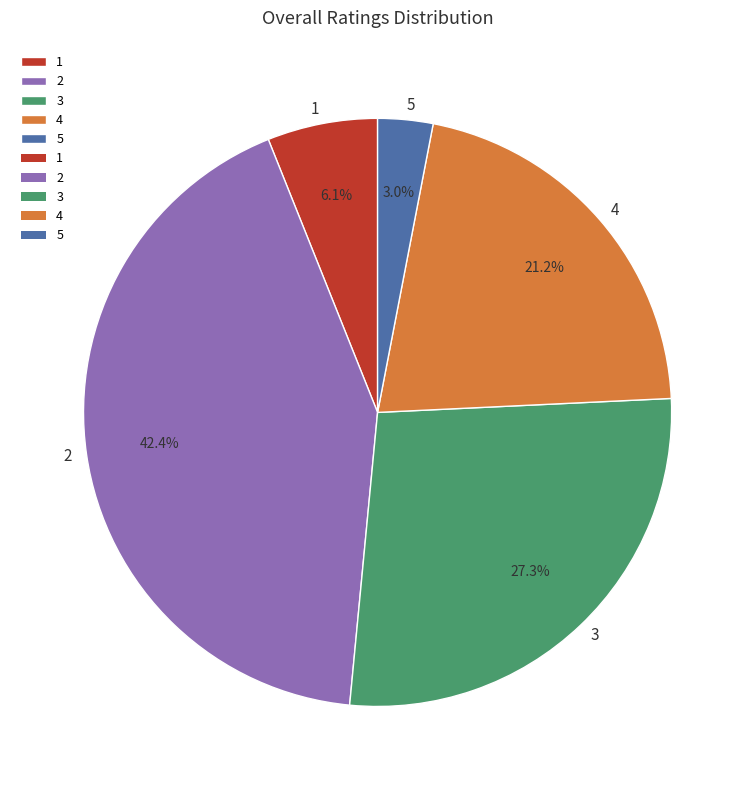

Is it true that 2 is 48% of the pie?

False